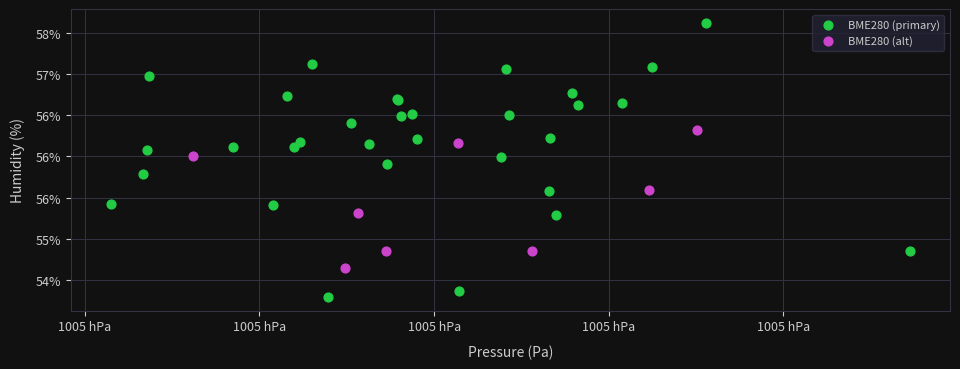

What are all the series names shown in the legend?

BME280 (primary), BME280 (alt)